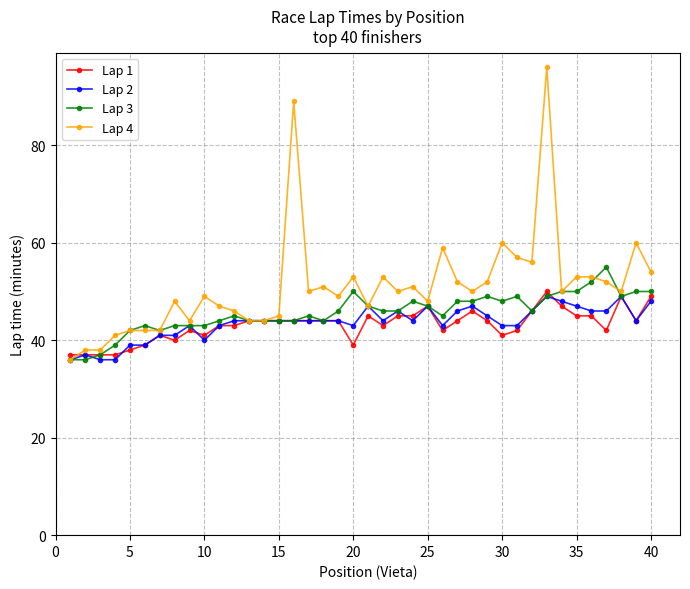

How many data points does each series have?

40